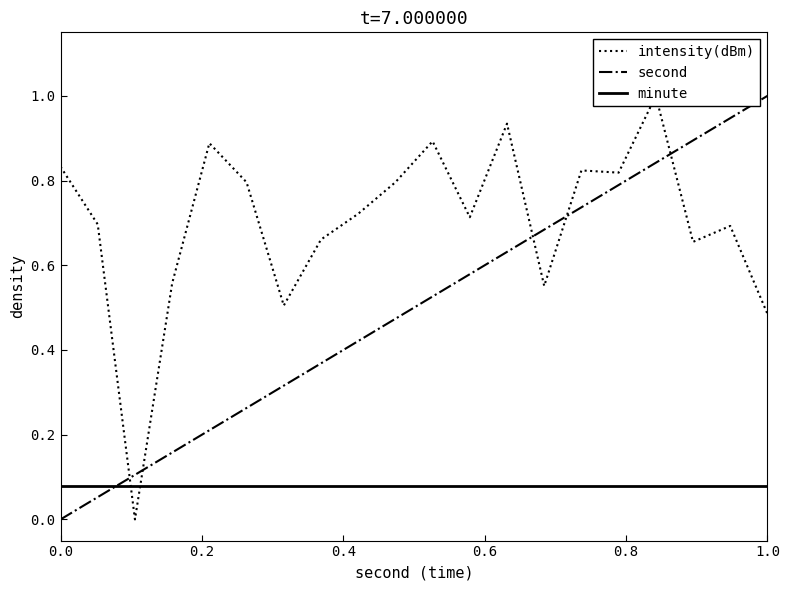

How many data points does each series have?

20